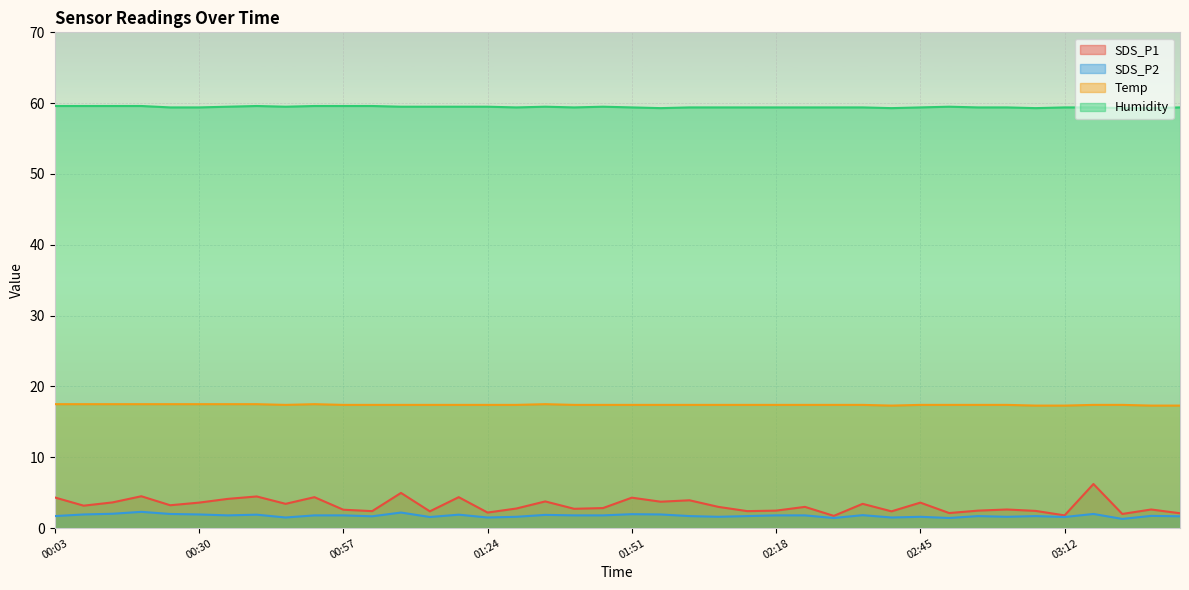

At which label does Temp reach its minimum?

02:39